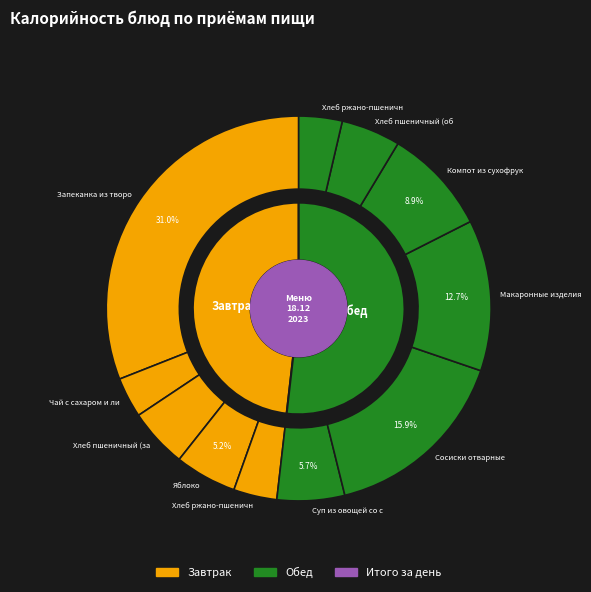

Which has a higher value, Чай с сахаром и лимоном or Компот из сухофруктов?

Компот из сухофруктов